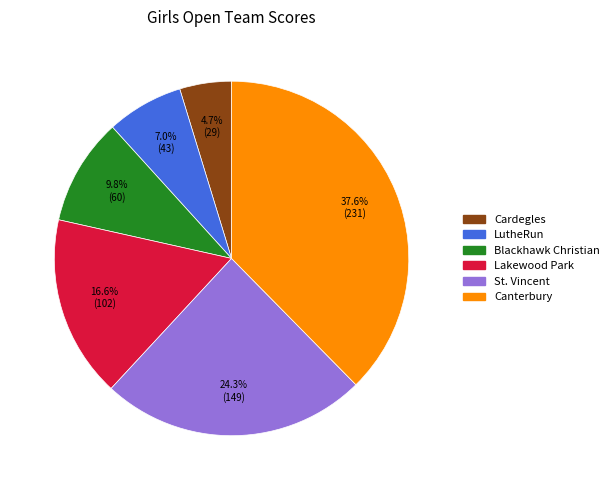

Is there any slice that represents more than half of the pie?

No